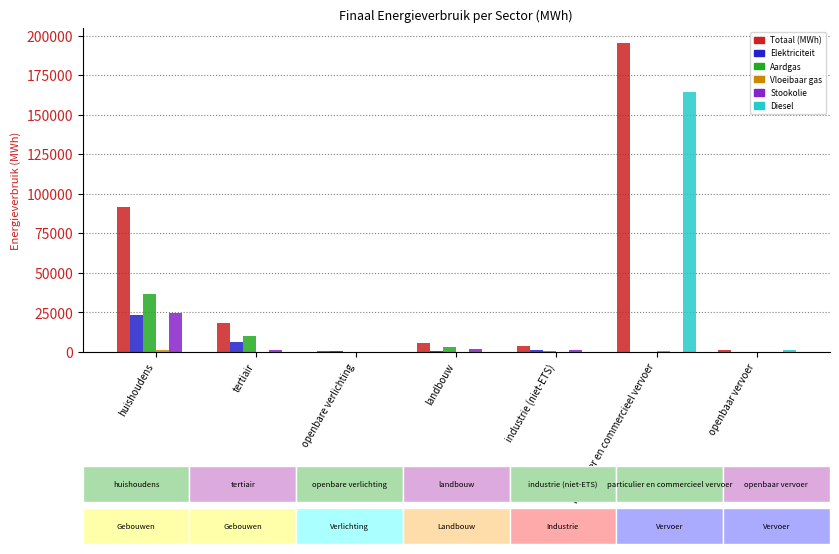

At which label does Elektriciteit reach its peak?

huishoudens